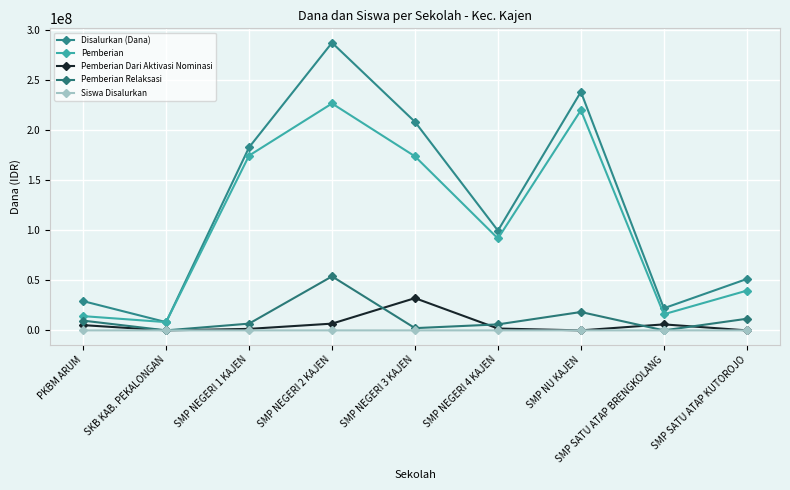

What are all the series names shown in the legend?

Disalurkan (Dana), Pemberian, Pemberian Dari Aktivasi Nominasi, Pemberian Relaksasi, Siswa Disalurkan